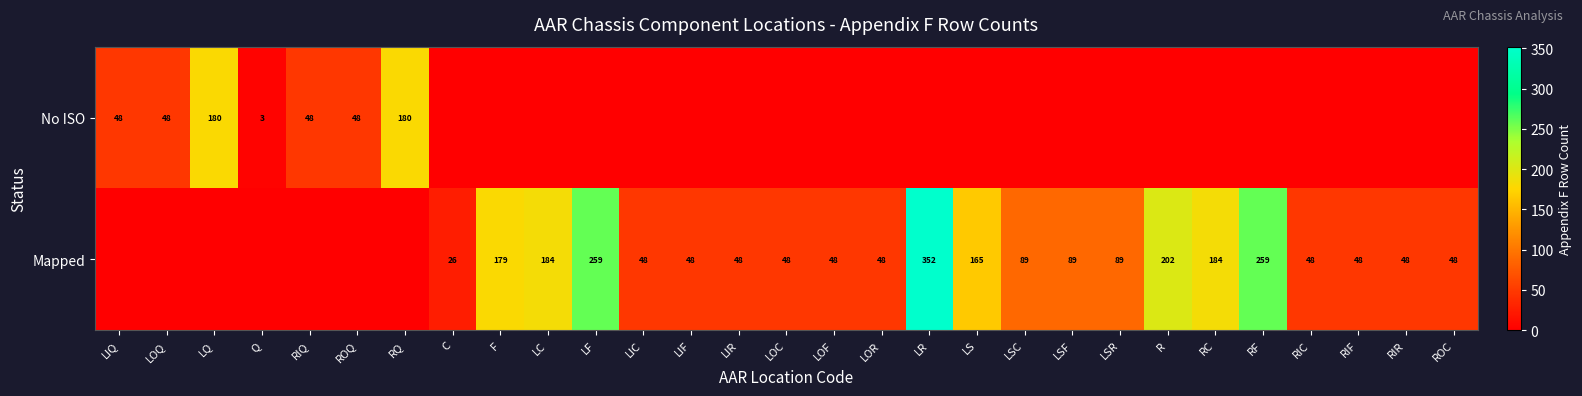

True or false: Mapped has a value of 307 at F.

False